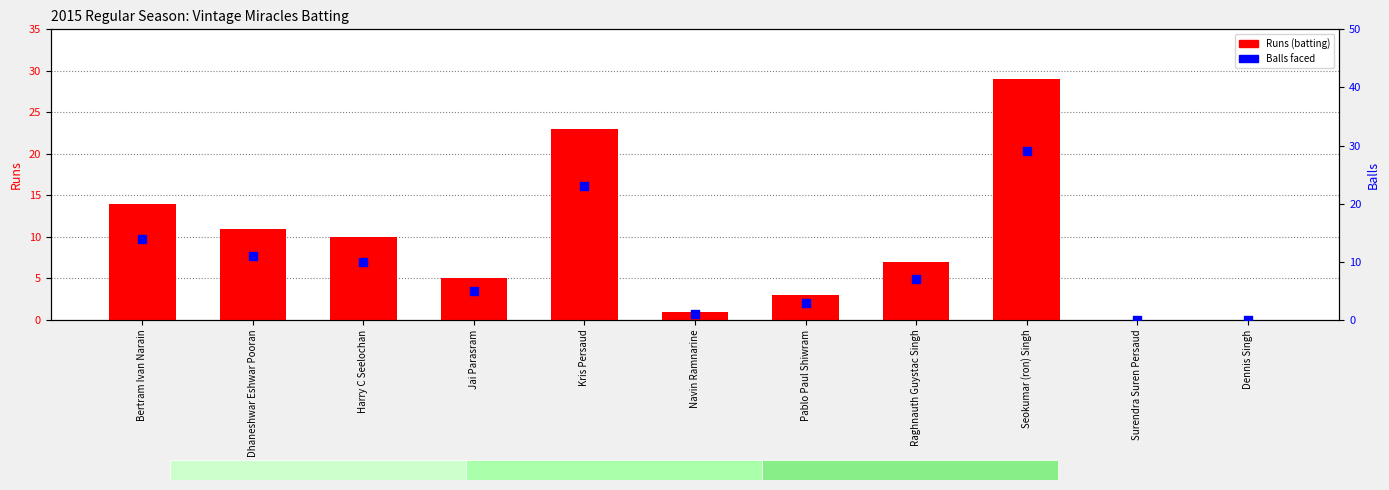

What is the total value across all series at Navin Ramnarine?

2